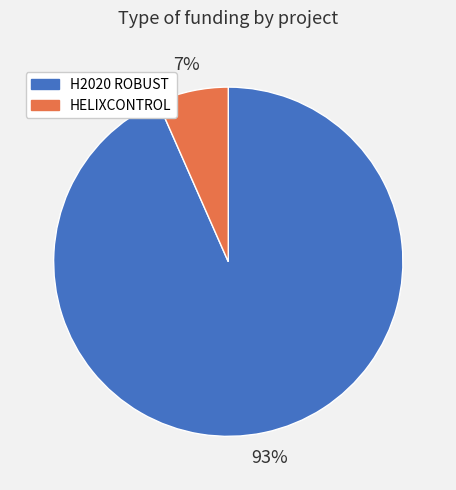

Which category has the biggest portion of the pie?

H2020 ROBUST